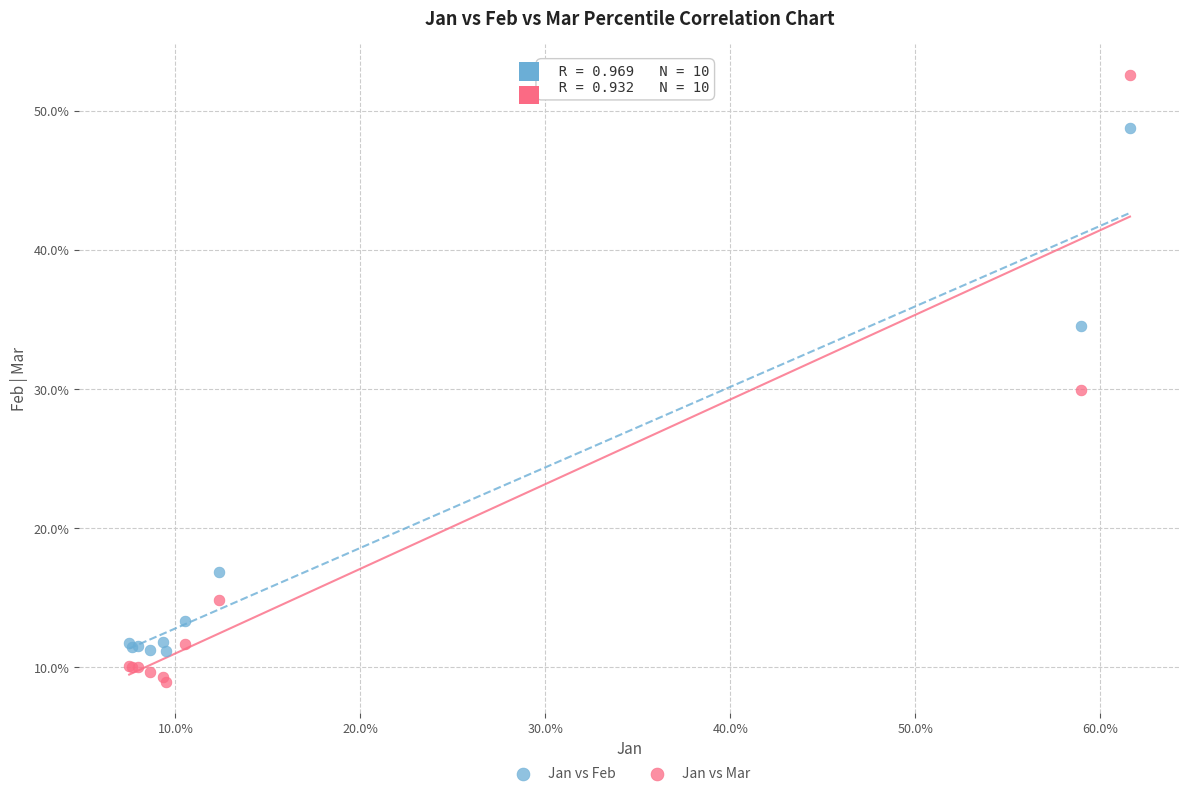

Which series reaches the maximum Y coordinate?

Jan vs Mar